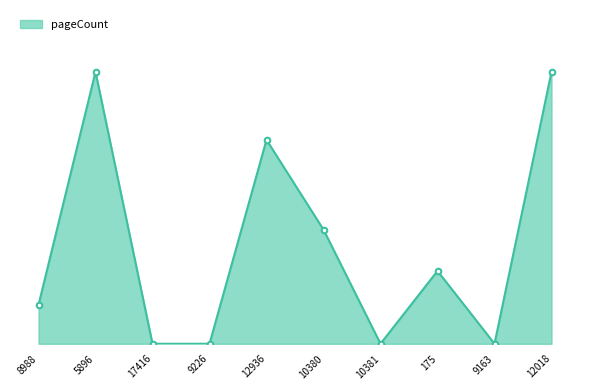

What is the change in value from 10380 to 12018?

+260